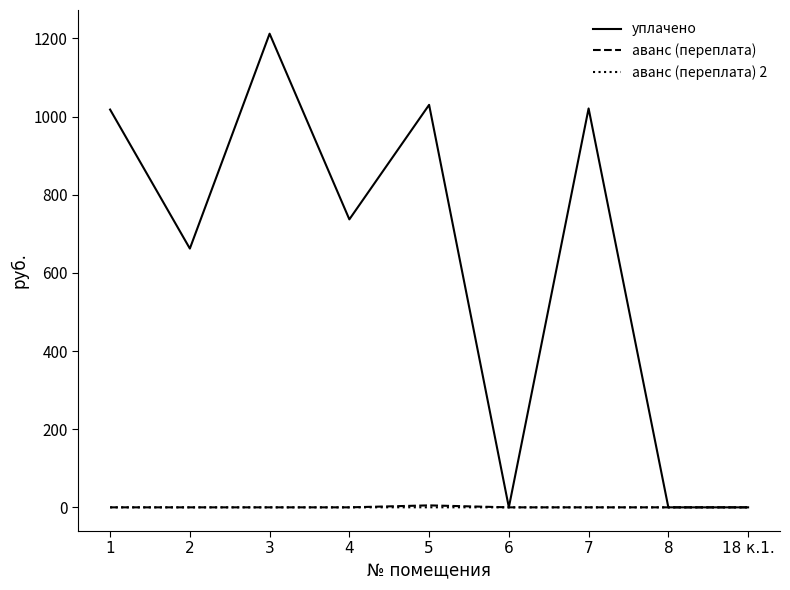

Which series changed the most between 4 and 6?

уплачено